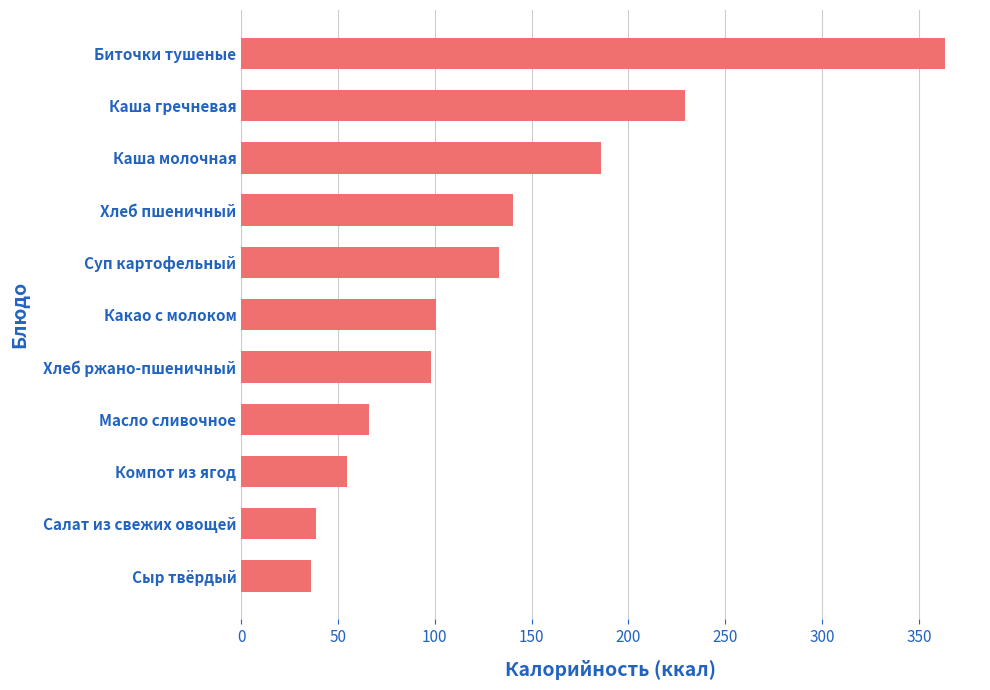

True or false: the data shows 54.6 at Компот из ягод.

True